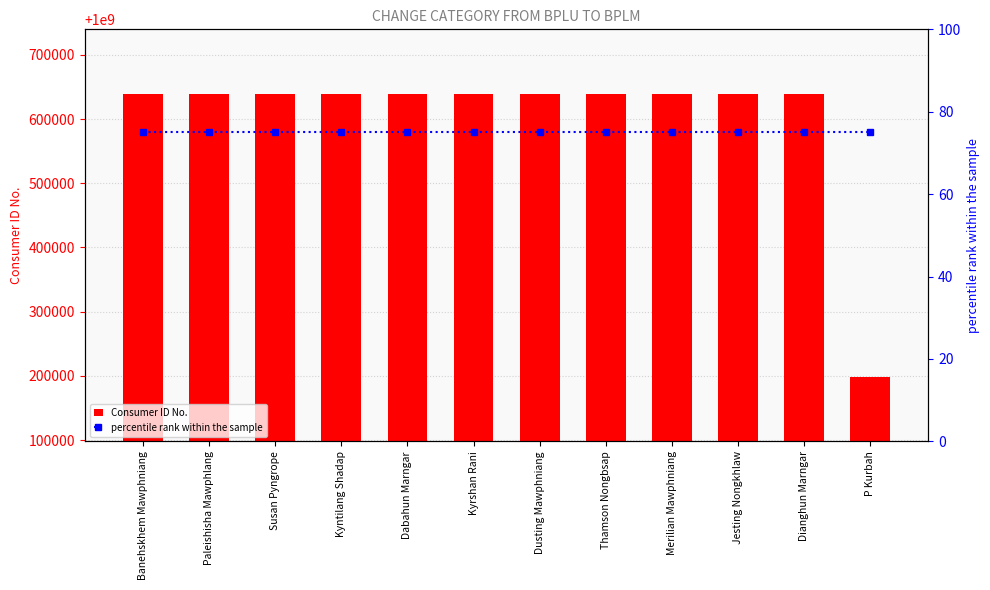

What is the sum of all Consumer ID No. values?

12007233641